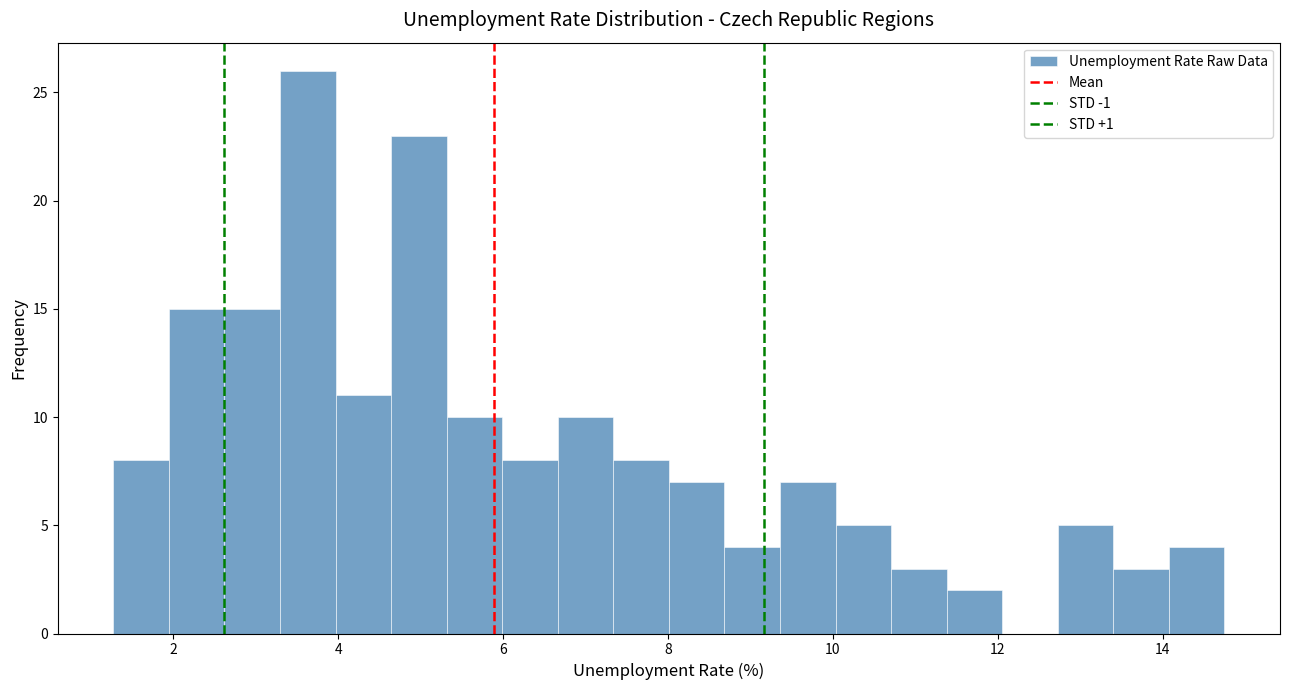

Read against the x-axis, roughly where is the centre of the tallest bar?

3.6